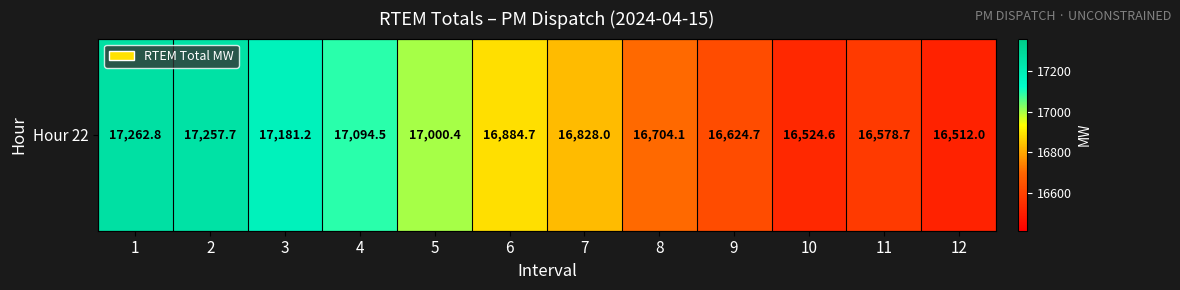

What value does the data have at 4?

17094.5